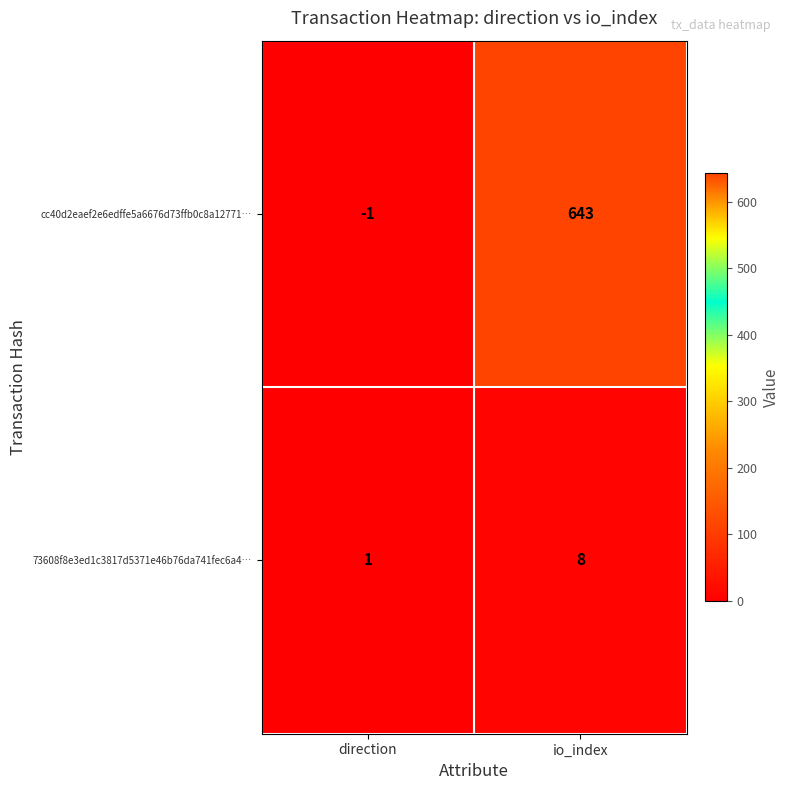

Which series has the largest range (max minus min)?

cc40d2eaef2e6edffe5a6676d73ffb0c8a12771…